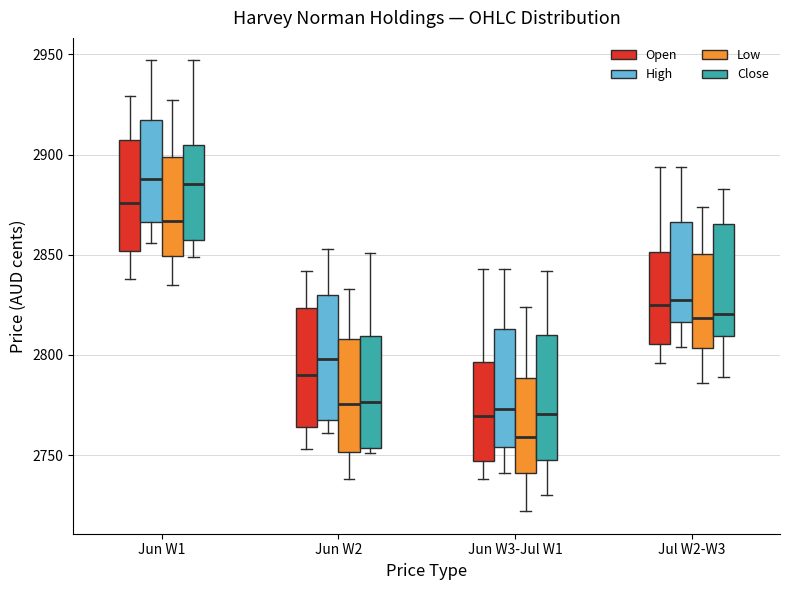

Reading left to right, transcribe this box plot: for each box, give where its median line is, the range the box spans, and where its two whiskers end, as read against the y-axis. The values are not printed on the chart, so give them approximately, as read against the axis.

Jun W1 (Open): median 2875, box 2850 to 2910, whiskers 2840 to 2930
Jun W1 (High): median 2890, box 2865 to 2915, whiskers 2855 to 2945
Jun W1 (Low): median 2865, box 2850 to 2900, whiskers 2835 to 2925
Jun W1 (Close): median 2885, box 2855 to 2905, whiskers 2850 to 2945
Jun W2 (Open): median 2790, box 2765 to 2825, whiskers 2755 to 2840
Jun W2 (High): median 2800, box 2770 to 2830, whiskers 2760 to 2855
Jun W2 (Low): median 2775, box 2750 to 2810, whiskers 2740 to 2835
Jun W2 (Close): median 2775, box 2755 to 2810, whiskers 2750 to 2850
Jun W3-Jul W1 (Open): median 2770, box 2745 to 2795, whiskers 2740 to 2845
Jun W3-Jul W1 (High): median 2775, box 2755 to 2815, whiskers 2740 to 2845
Jun W3-Jul W1 (Low): median 2760, box 2740 to 2790, whiskers 2720 to 2825
Jun W3-Jul W1 (Close): median 2770, box 2750 to 2810, whiskers 2730 to 2840
Jul W2-W3 (Open): median 2825, box 2805 to 2850, whiskers 2795 to 2895
Jul W2-W3 (High): median 2830, box 2815 to 2865, whiskers 2805 to 2895
Jul W2-W3 (Low): median 2820, box 2805 to 2850, whiskers 2785 to 2875
Jul W2-W3 (Close): median 2820, box 2810 to 2865, whiskers 2790 to 2885